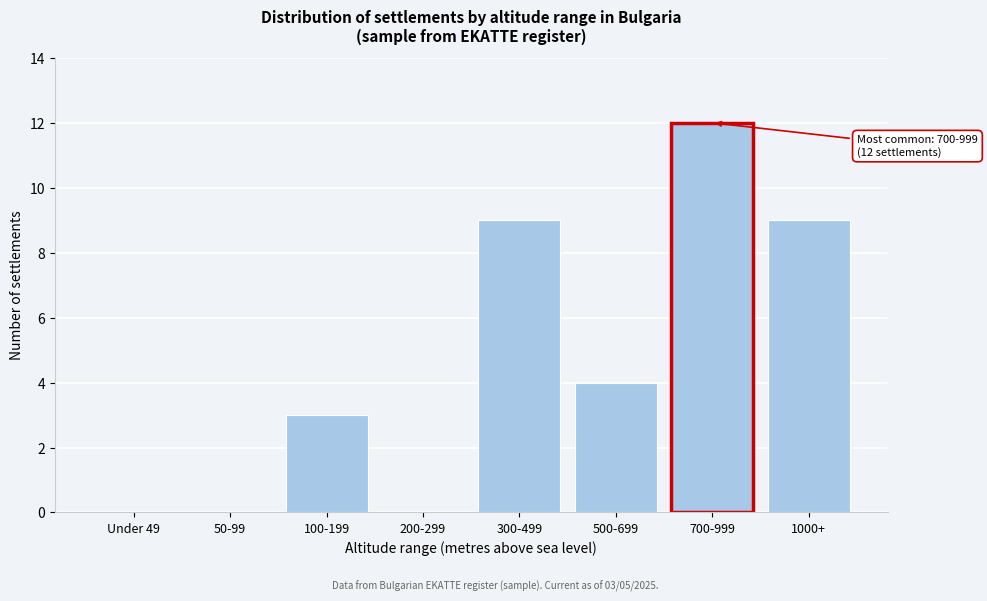

Reading left to right, what are all the values shown in this chart?

Under 49=0	50-99=0	100-199=3	200-299=0	300-499=9	500-699=4	700-999=12	1000+=9